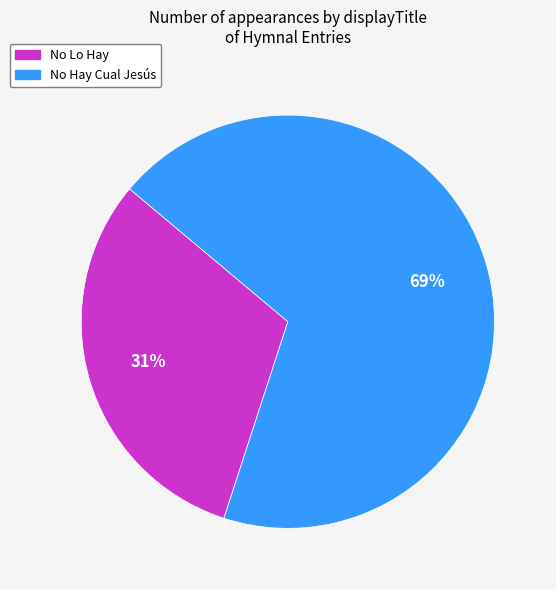

To the nearest percent, what is the average slice percentage?

50%